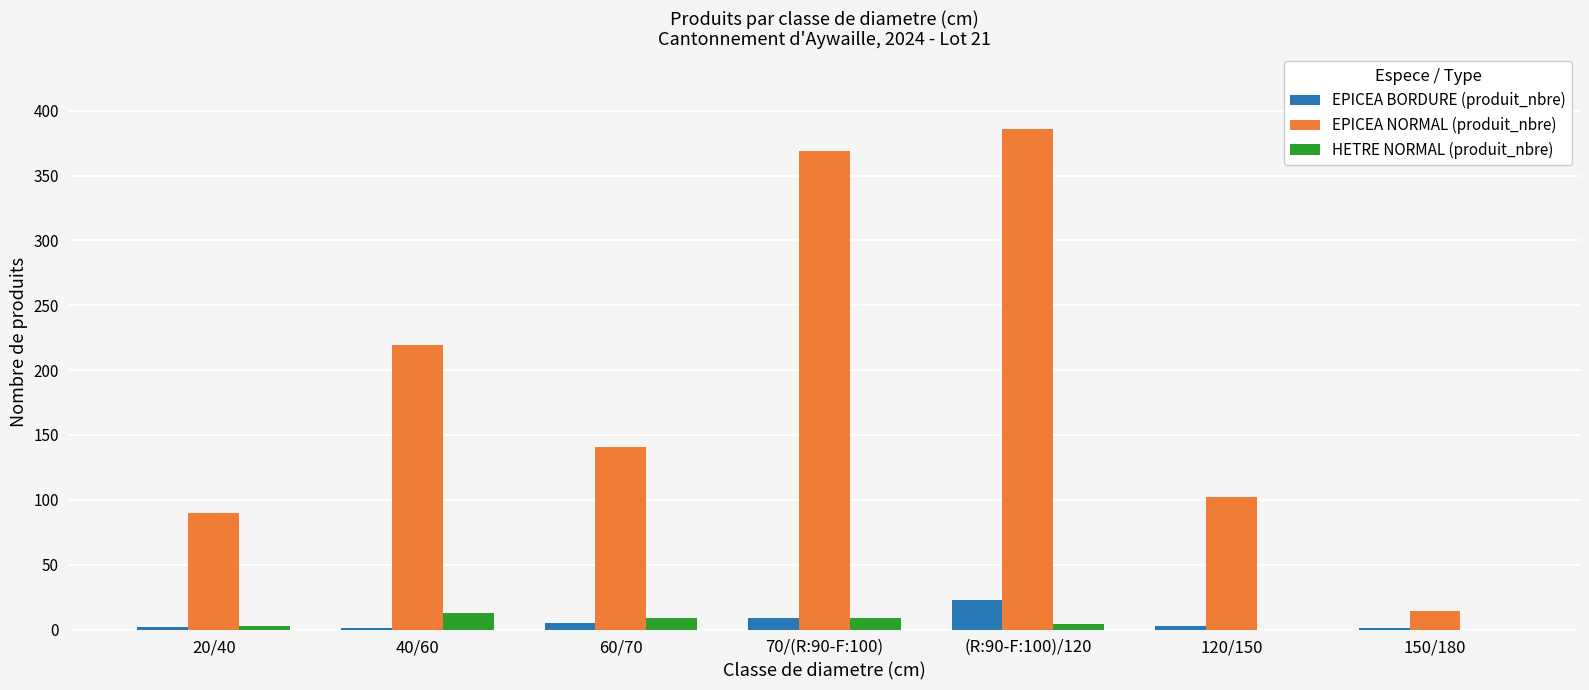

True or false: EPICEA NORMAL (produit_nbre) has a value of 132 at 40/60.

False